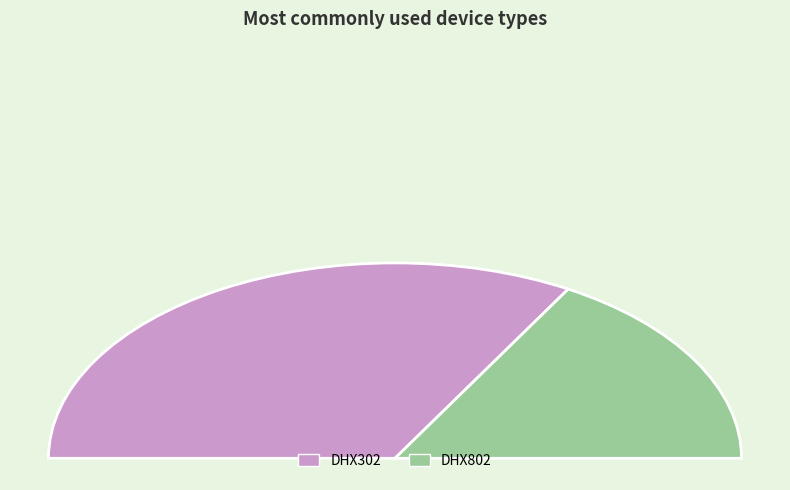

Rank the categories by value from lowest to highest.

DHX802, DHX302